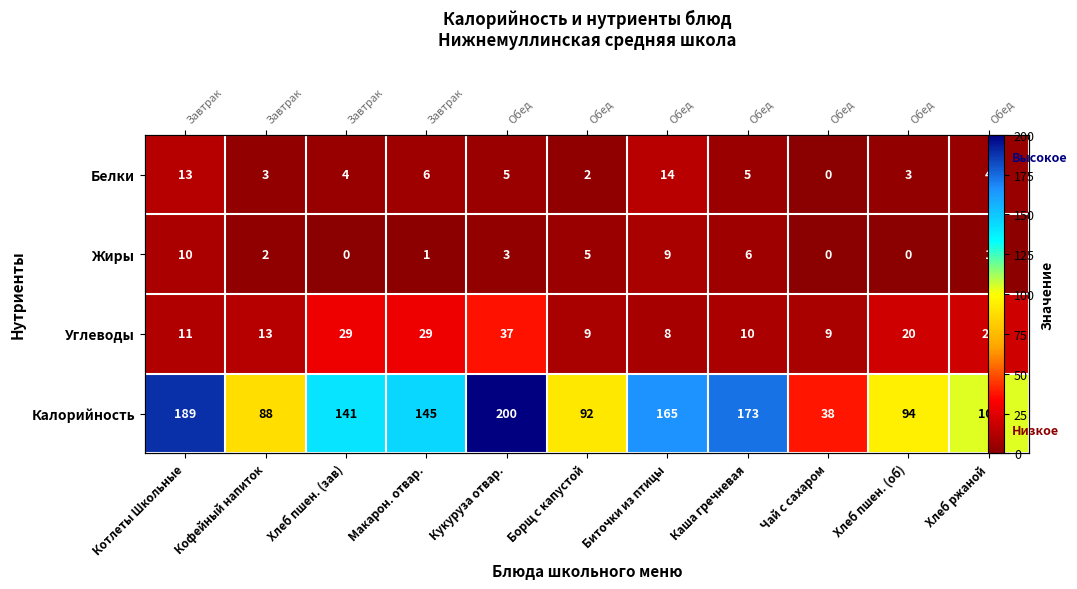

True or false: Калорийность has a value of 42 at Биточки из птицы.

False